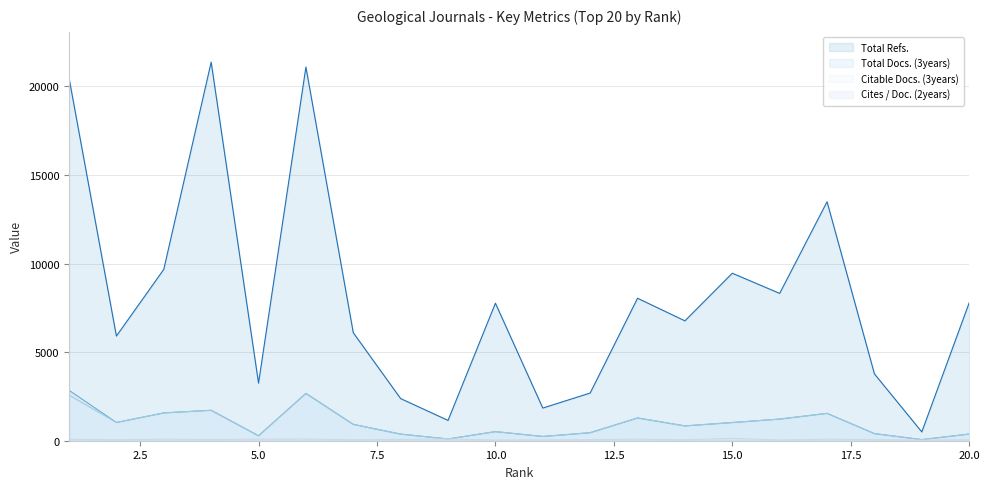

In Citable Docs. (3years), how many points are higher than both neighbors (excluding endpoints)?

5